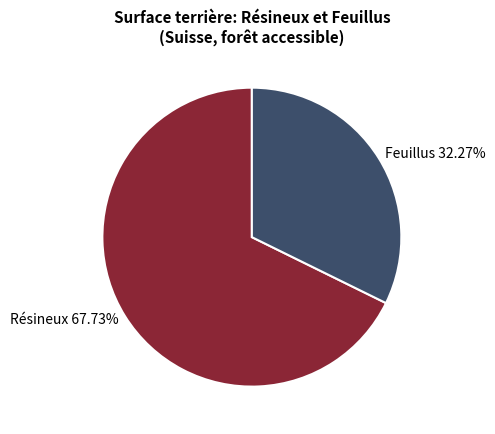

Do Résineux 67.73% and Feuillus 32.27% together represent more than half of the pie?

Yes